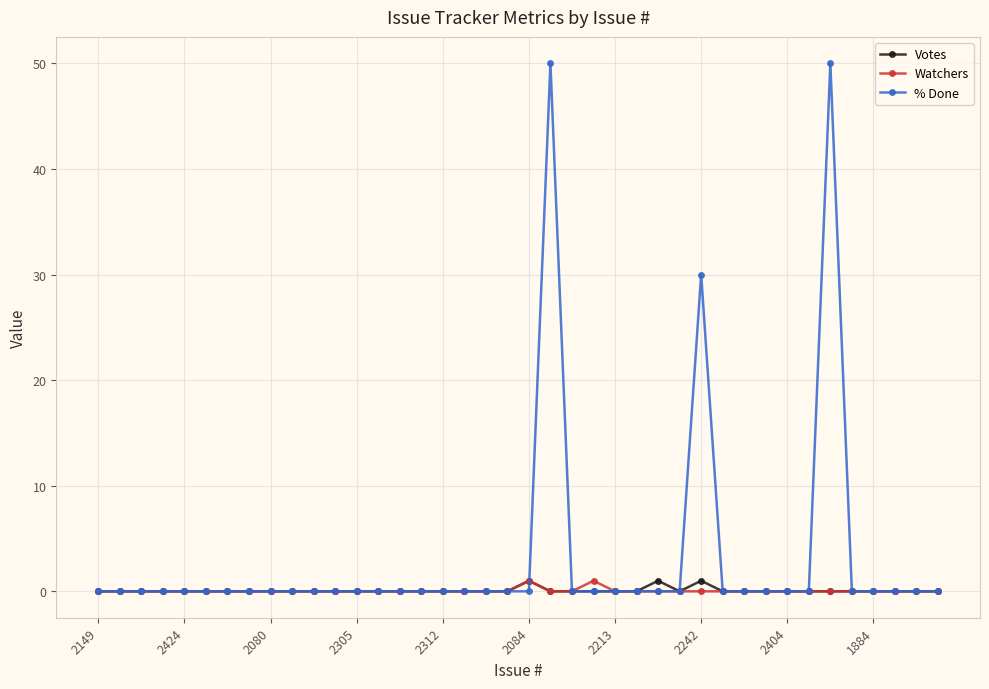

What is the maximum value shown in the chart?

50